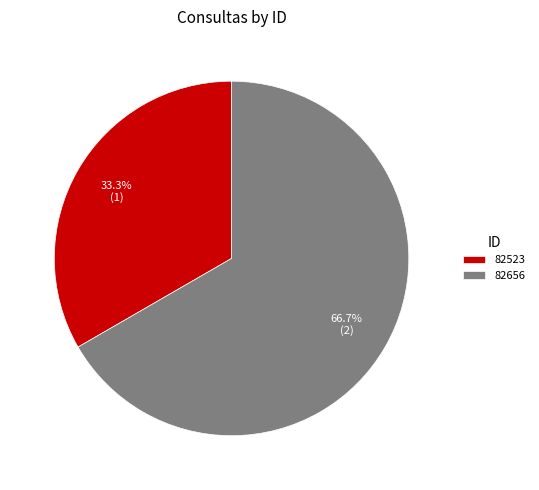

To the nearest percent, what percentage of the pie is 82523?

33%